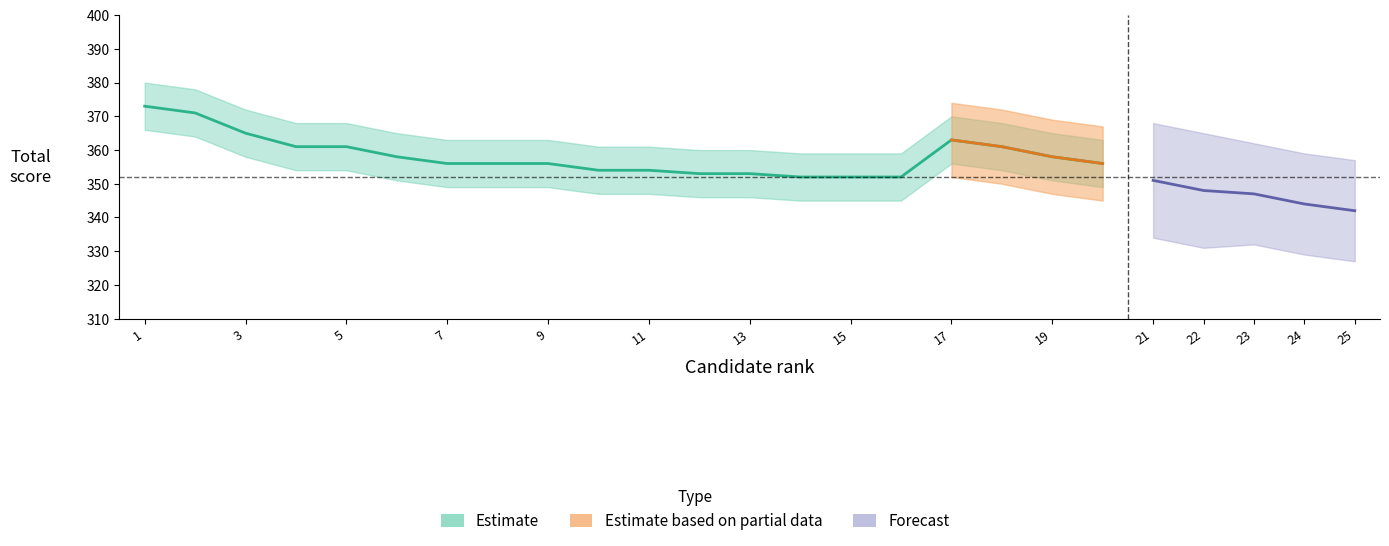

Between 5 and 19, which is larger?

5